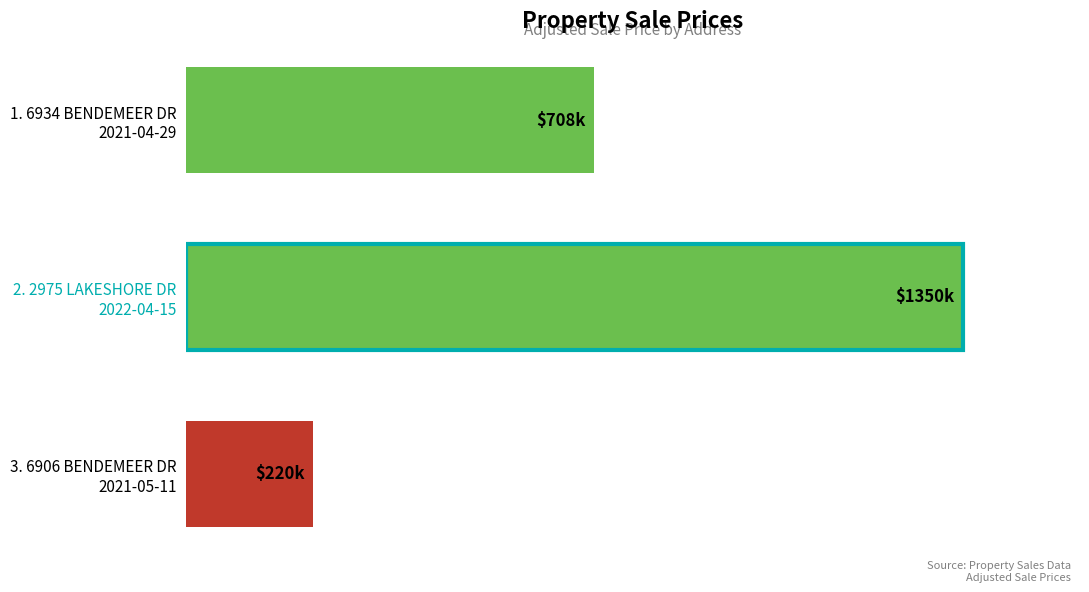

Count the values in the range 220000 to 1350000.

3